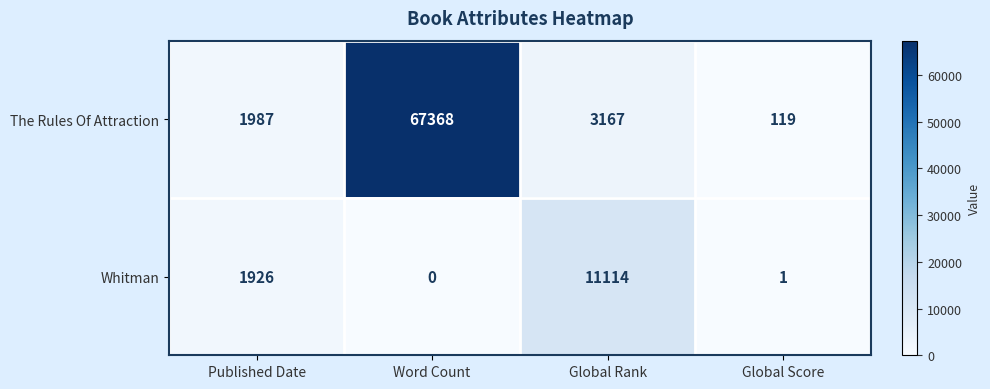

What is the difference between the second highest and minimum values in the Whitman series?

1926